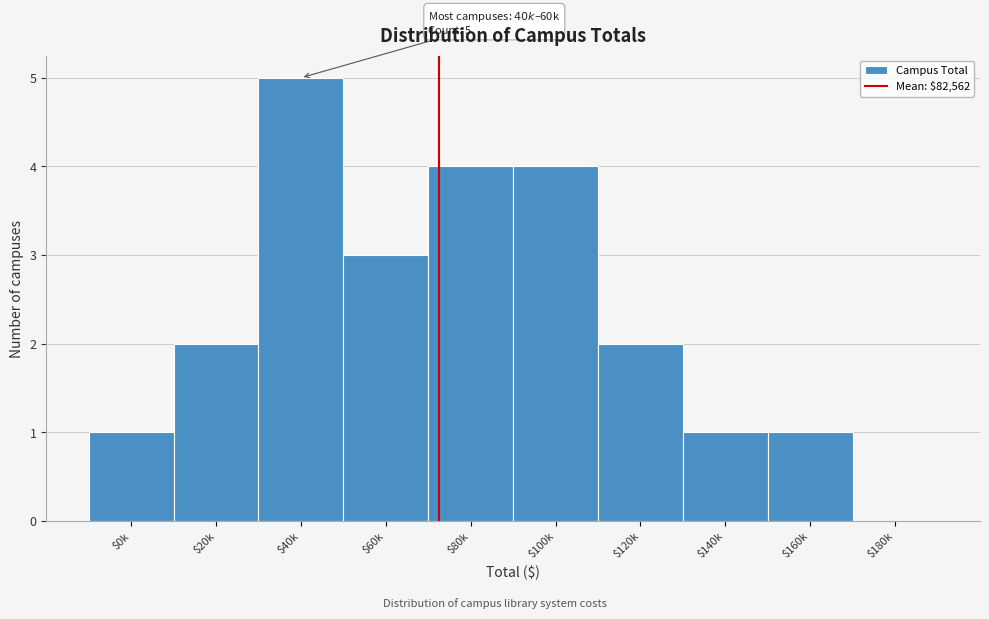

Which label corresponds to the largest value in the chart?

$40k